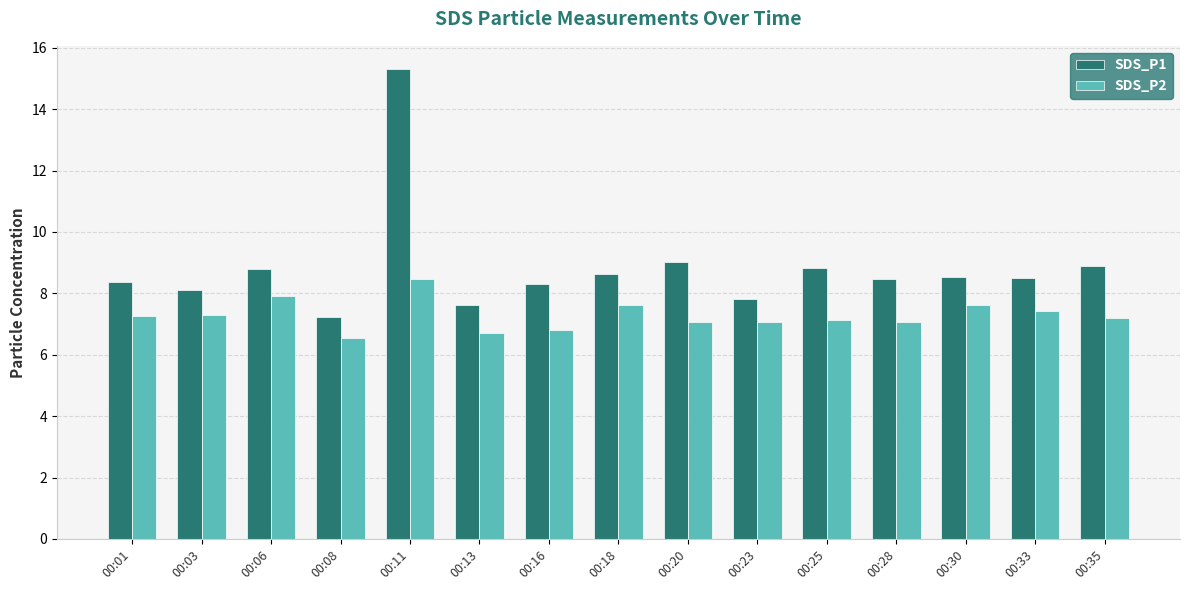

Which series has the largest range (max minus min)?

SDS_P1